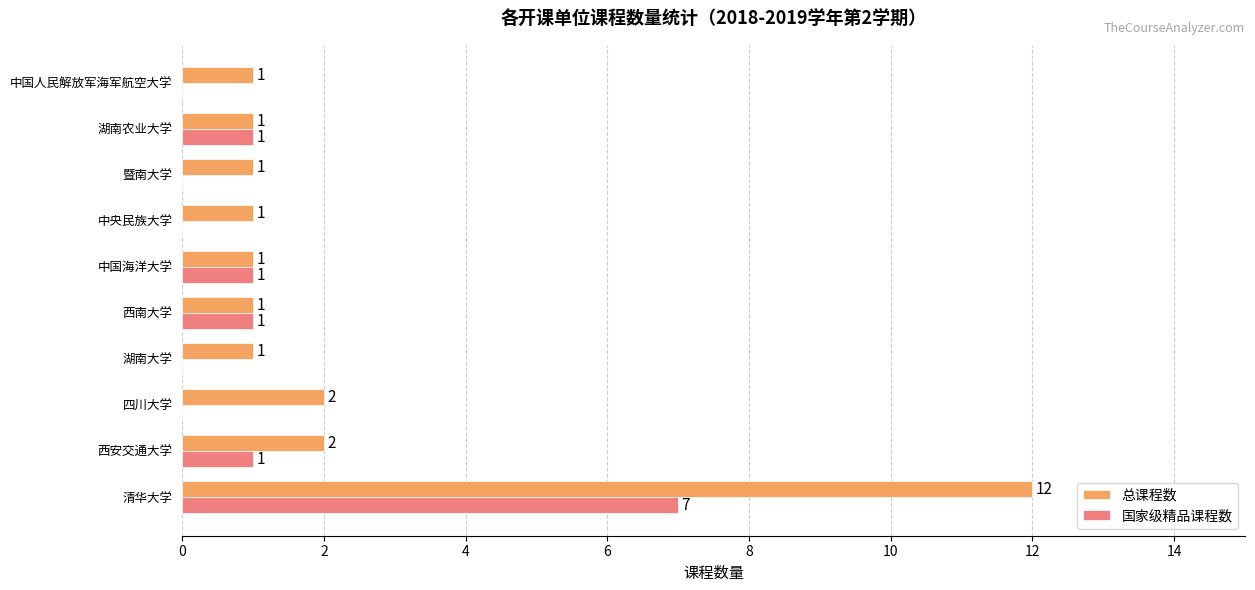

What is the maximum value shown in the chart?

12